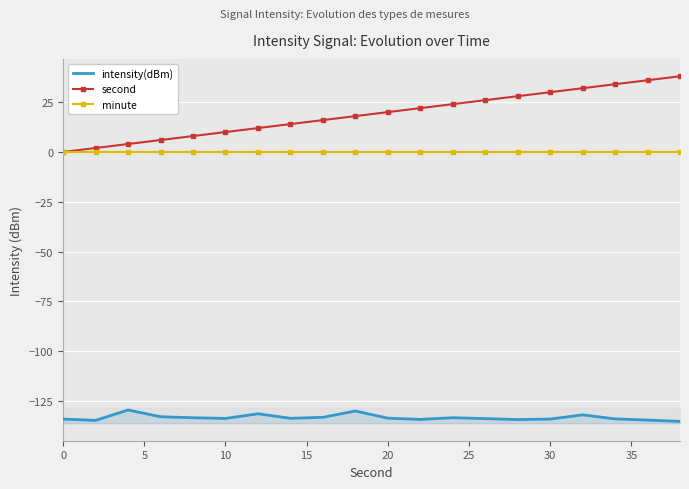

True or false: intensity(dBm) and minute cross at least once.

False